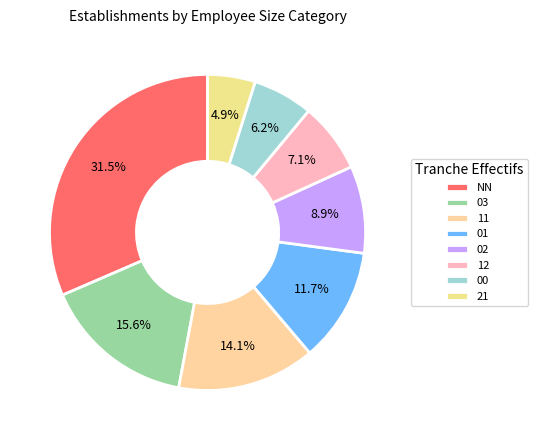

What portion of the pie excludes 01?

88.3%